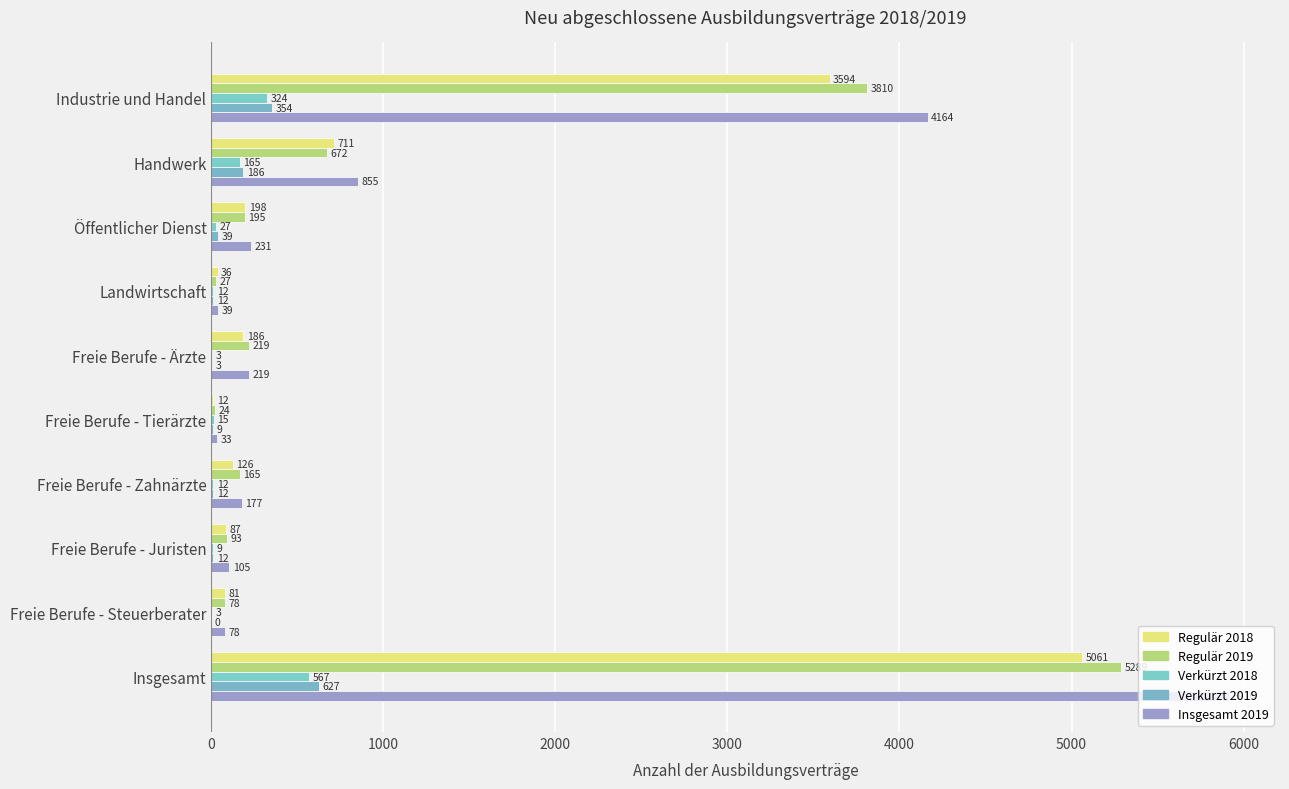

What position from the left is Freie Berufe - Tierärzte?

6